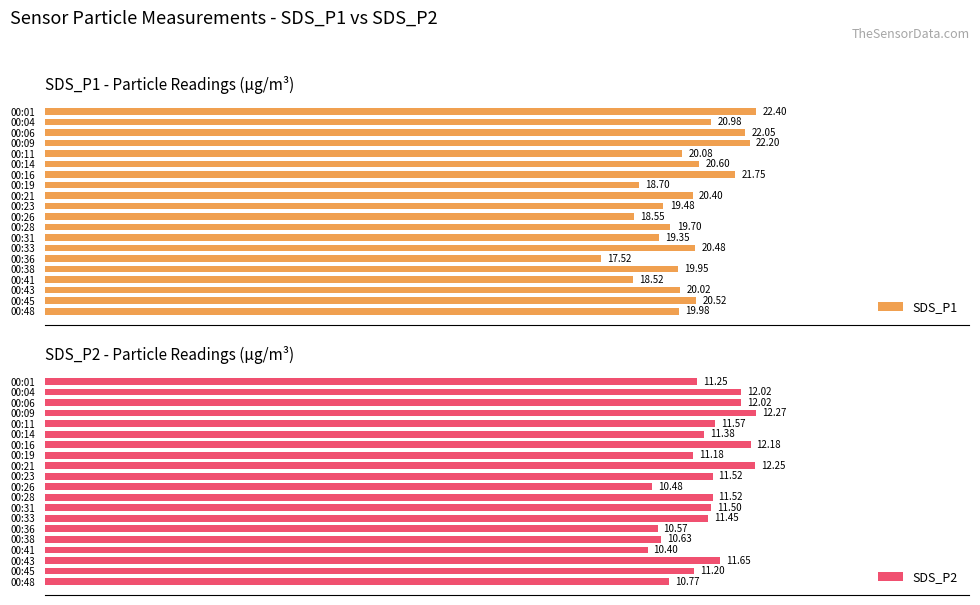

What is the average value of the SDS_P2 series?

11.4